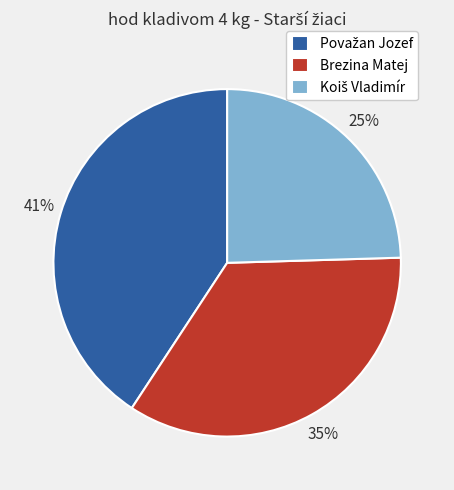

To the nearest percent, what is the difference between the largest and smallest slice percentages?

16%